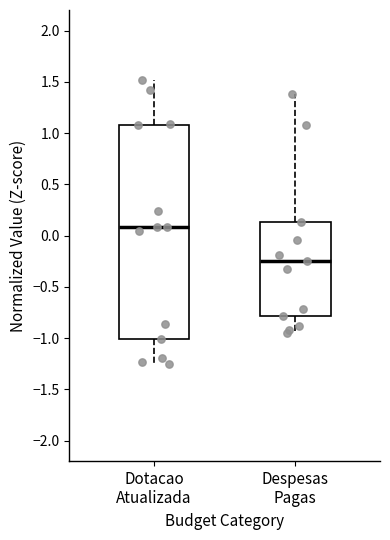

Which box is the tallest, from its lower edge to its upper edge?

Dotacao Atualizada